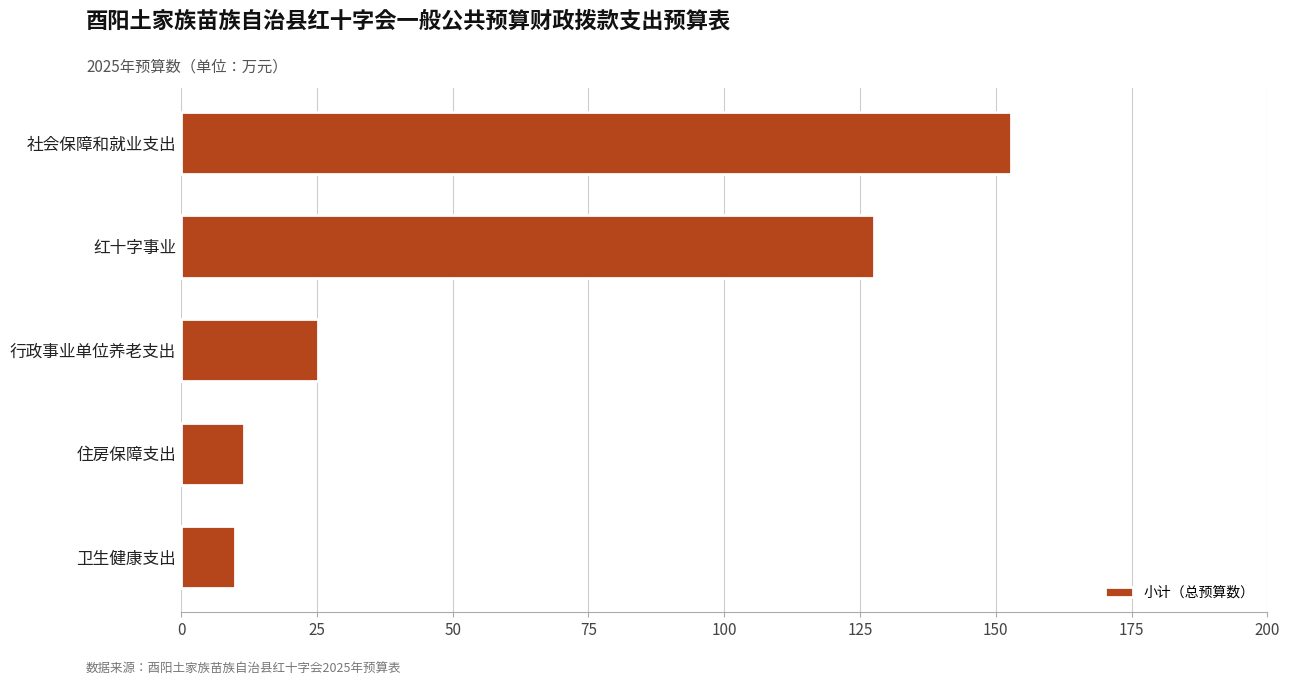

What is the change in value from 红十字事业 to 卫生健康支出?

-117.6